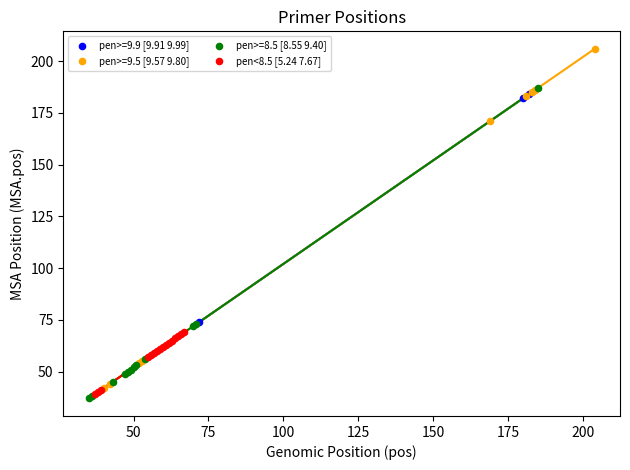

Which series has the largest Y range (max minus min)?

pen>=9.5 [9.57 9.80]